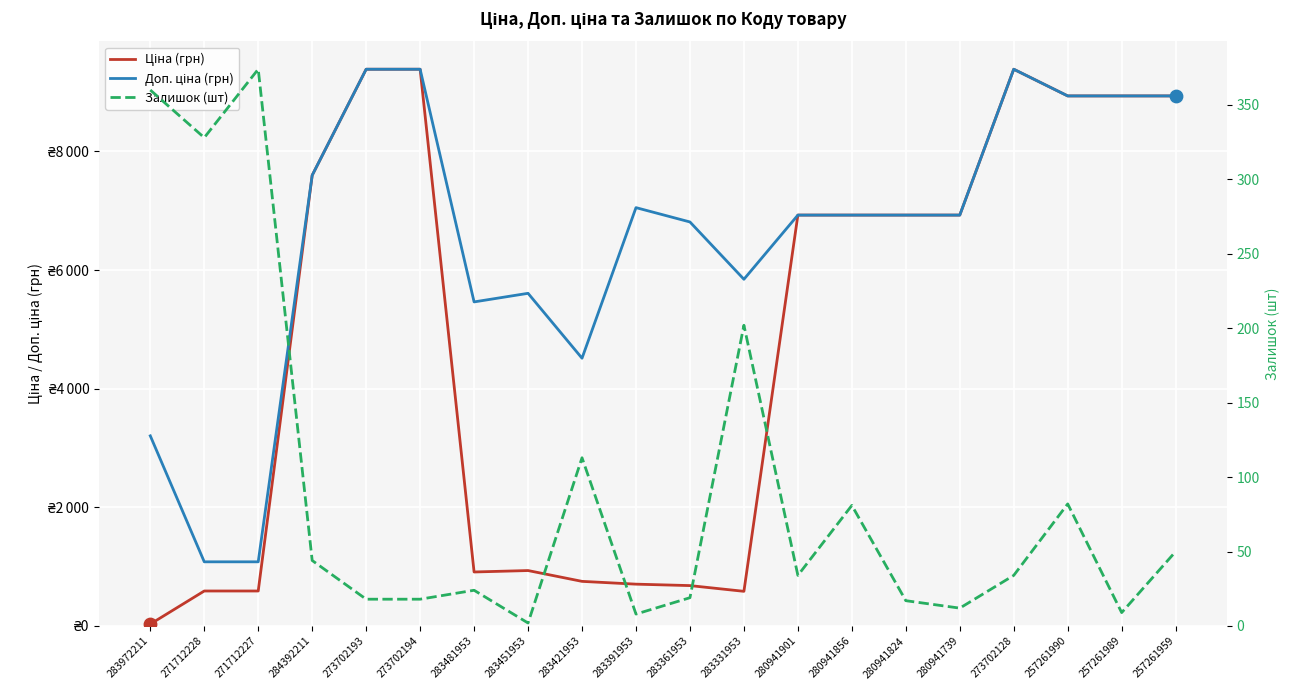

At which category is the sum across all series the highest?

273702128